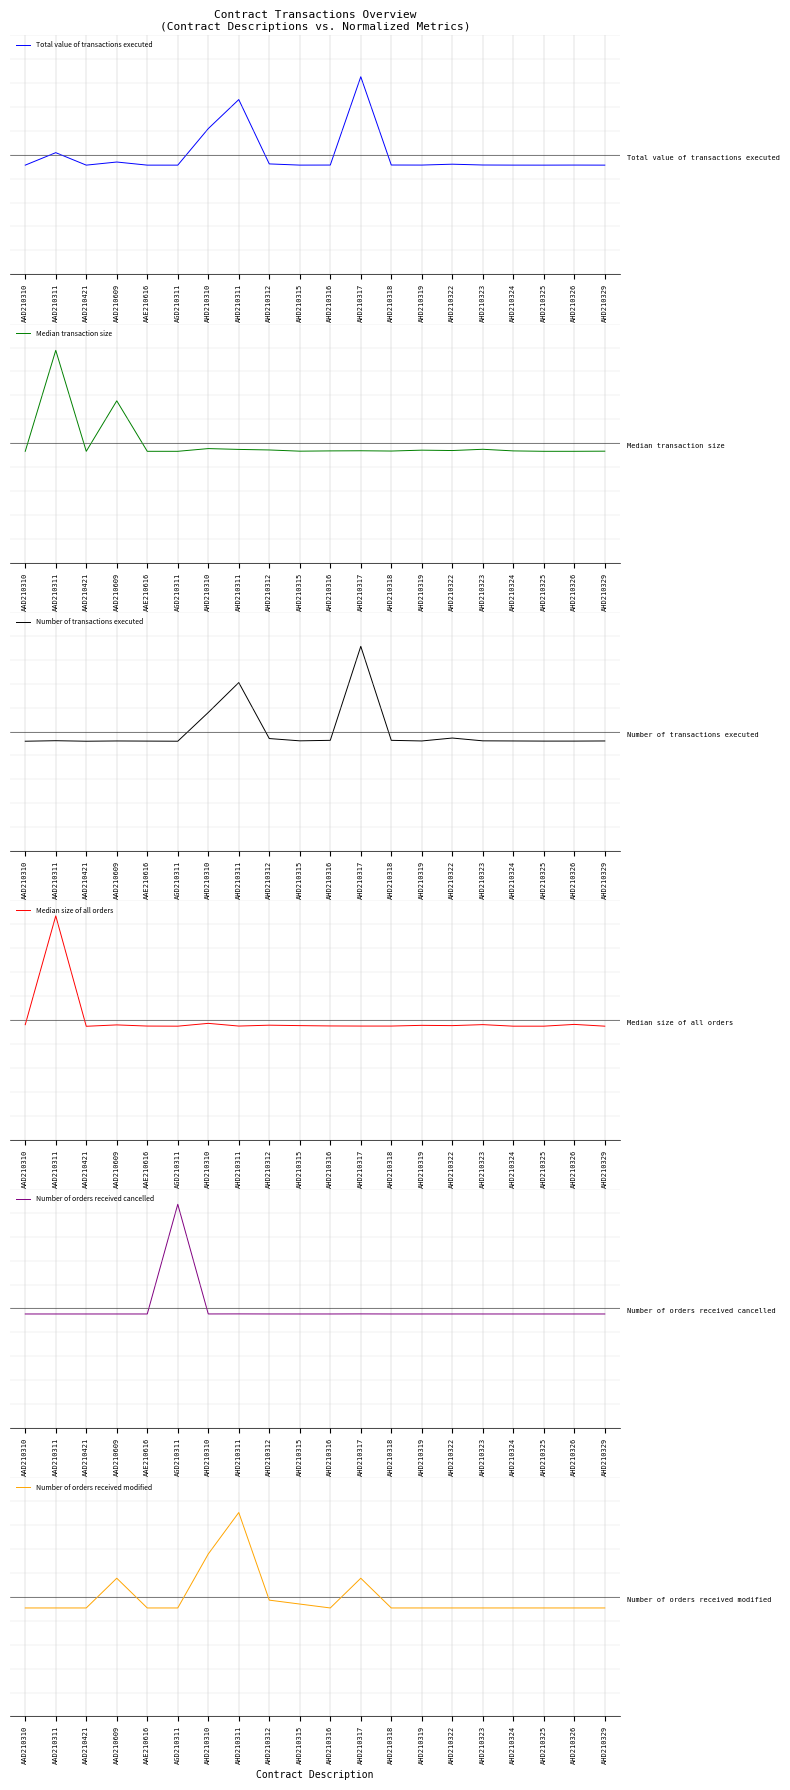

Is this an area chart (filled region under the line)?

No